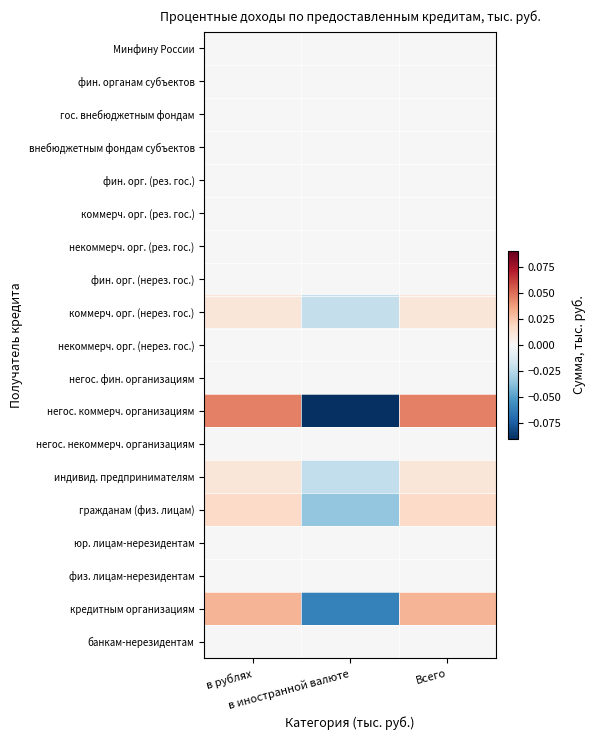

Which series has the largest range (max minus min)?

негос. коммерч. организациям